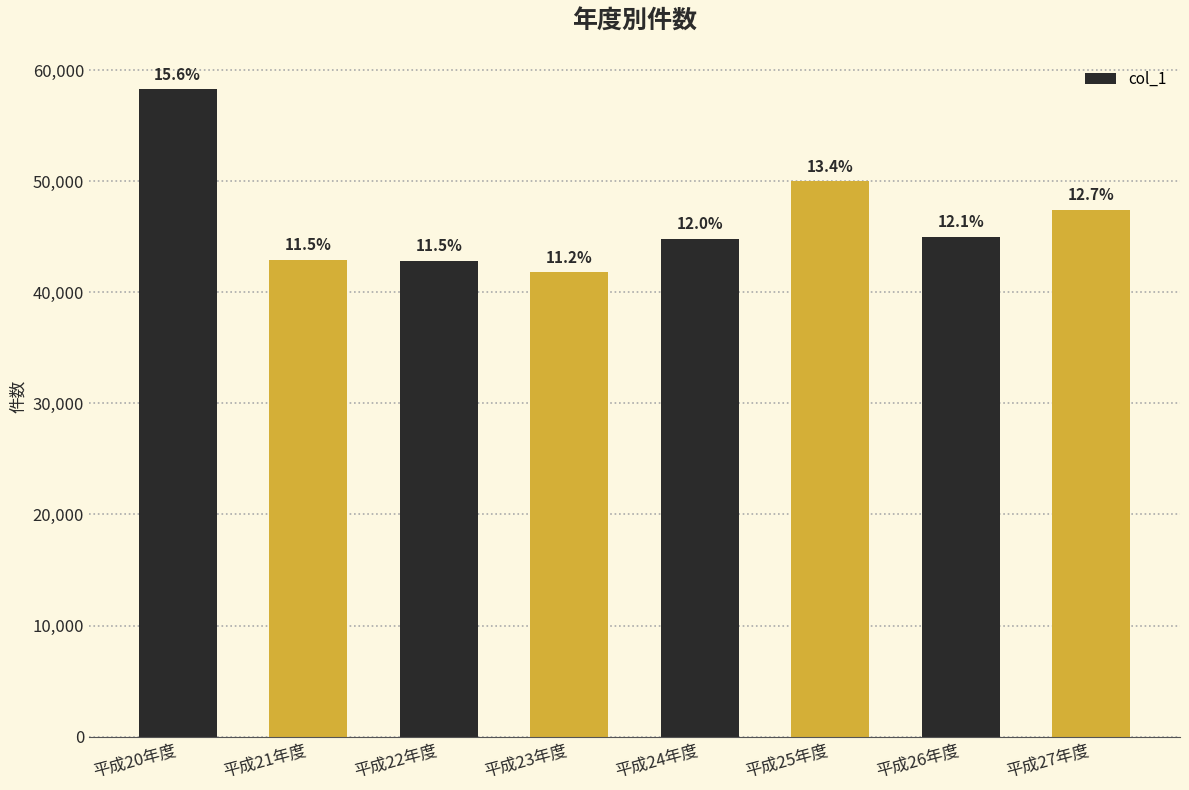

How many bars are there in total?

8